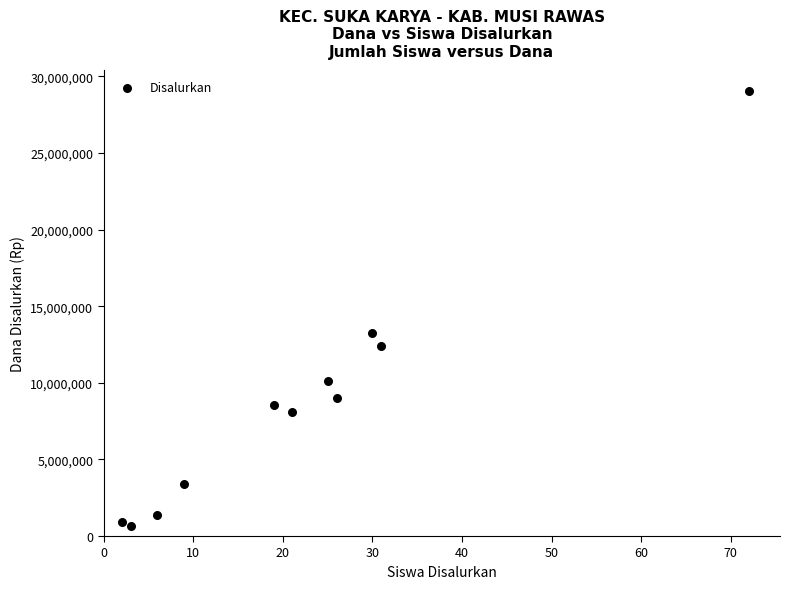

What is the range of Y values (max minus min)?

28350000